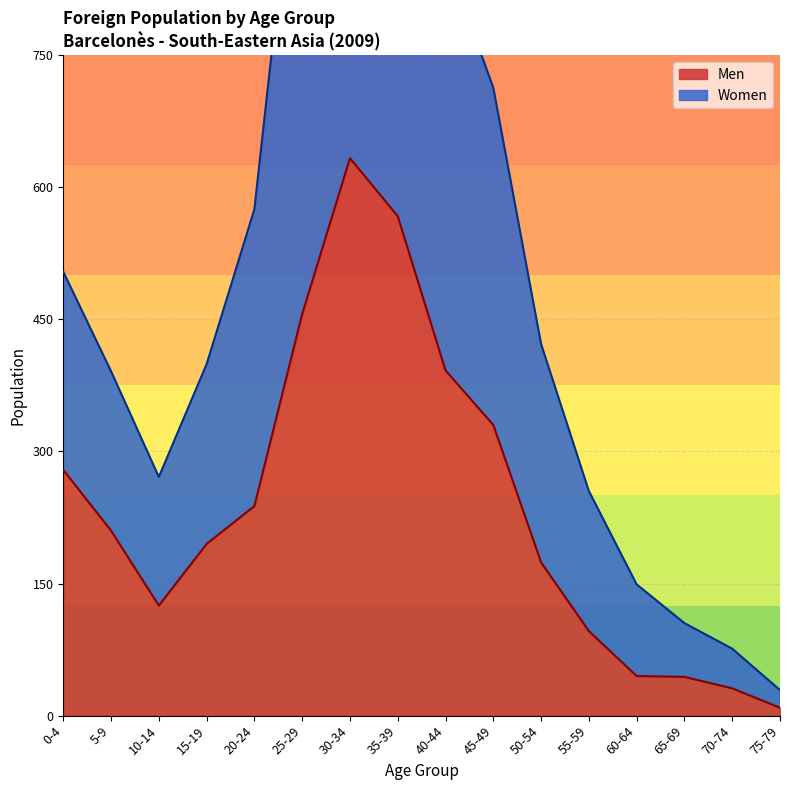

Is the value of Men at 65-69 greater than the value of Women at 55-59?

No